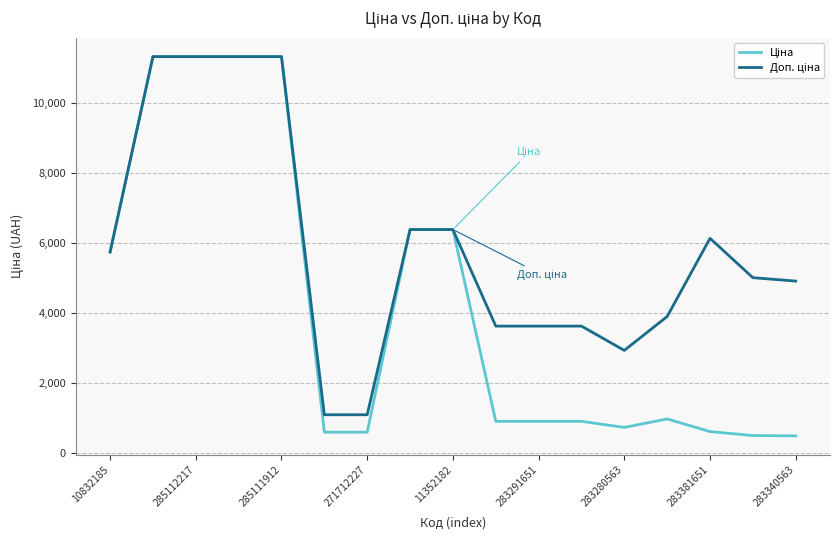

How many lines are shown in the chart?

2